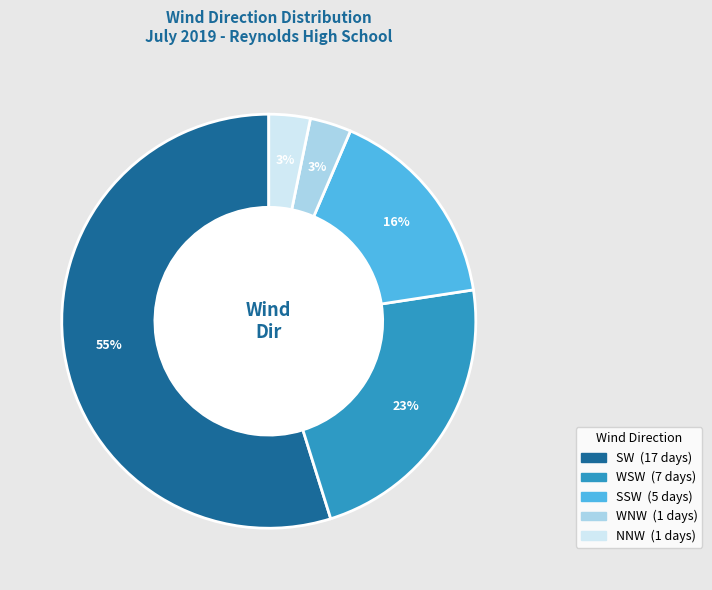

Is there any slice that represents more than half of the pie?

Yes